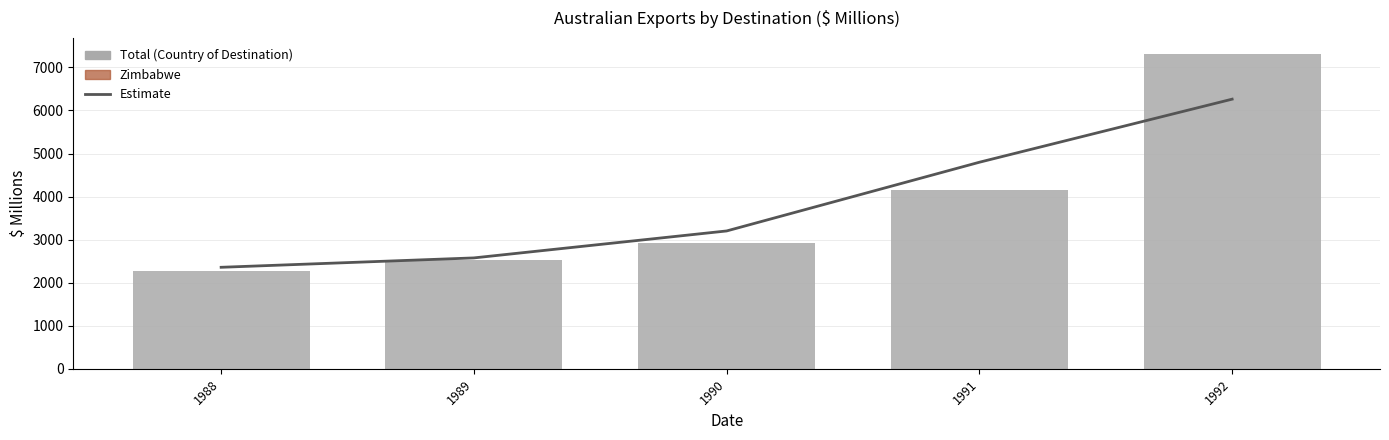

True or false: Total (Country of Destination) has a value of 7320 at 1992.

True